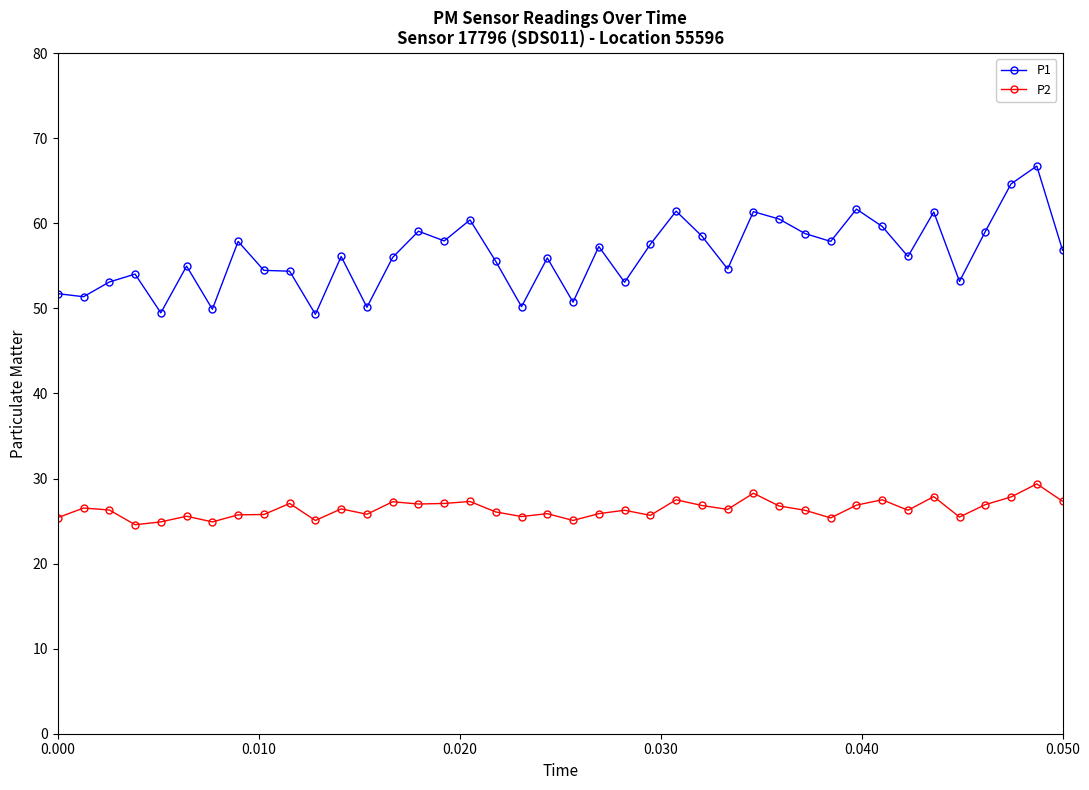

How many categories are shown in the chart?

40